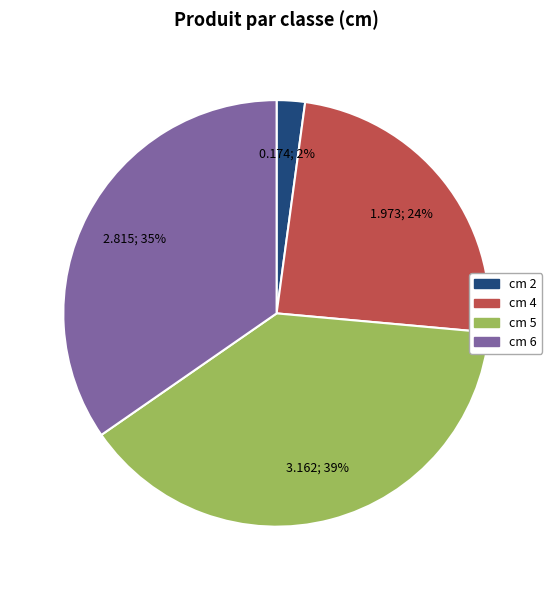

To the nearest percent, what is the difference between the largest and smallest slice percentages?

37%